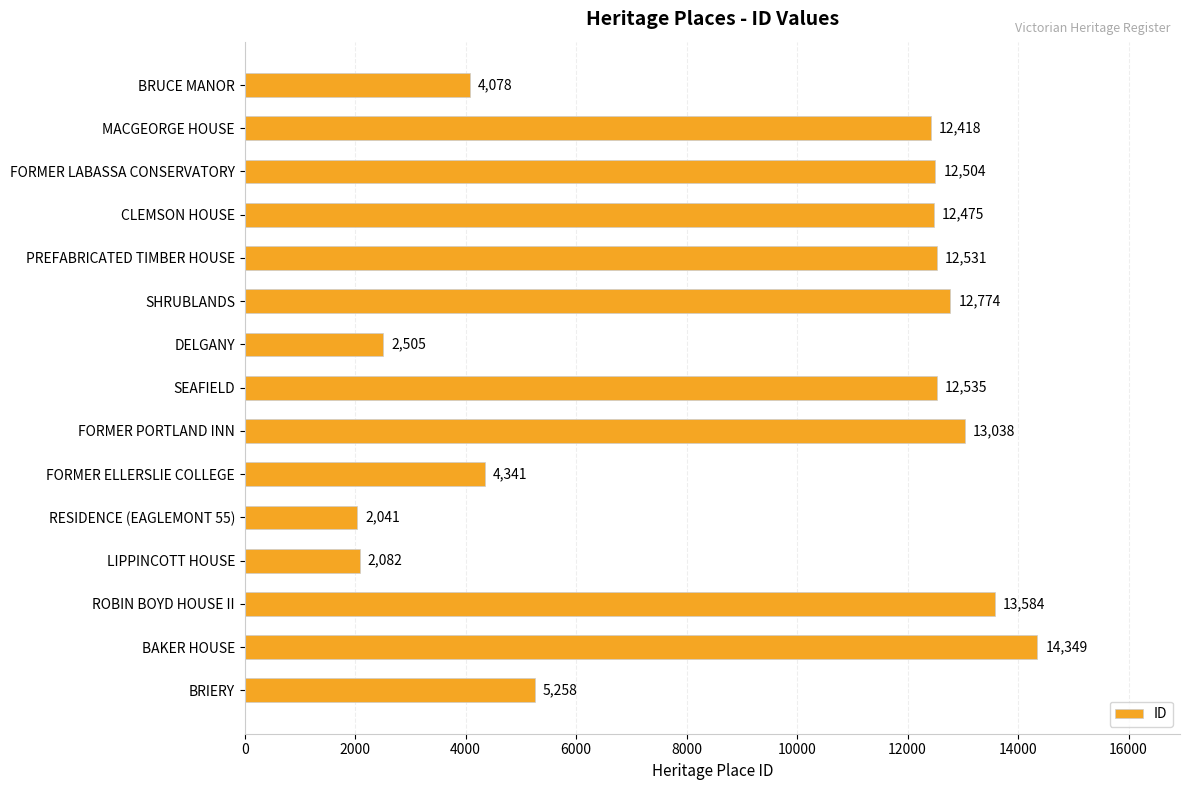

Which has a higher value, DELGANY or LIPPINCOTT HOUSE?

DELGANY